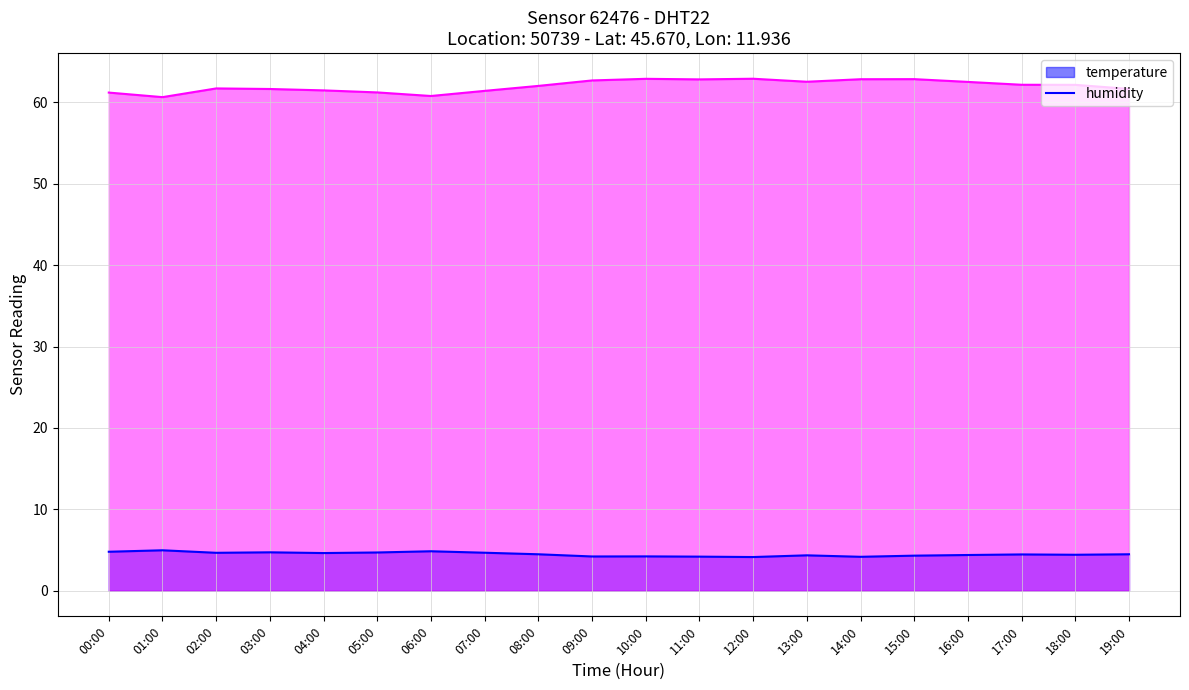

List the series in order of their peak value, highest first.

humidity, temperature